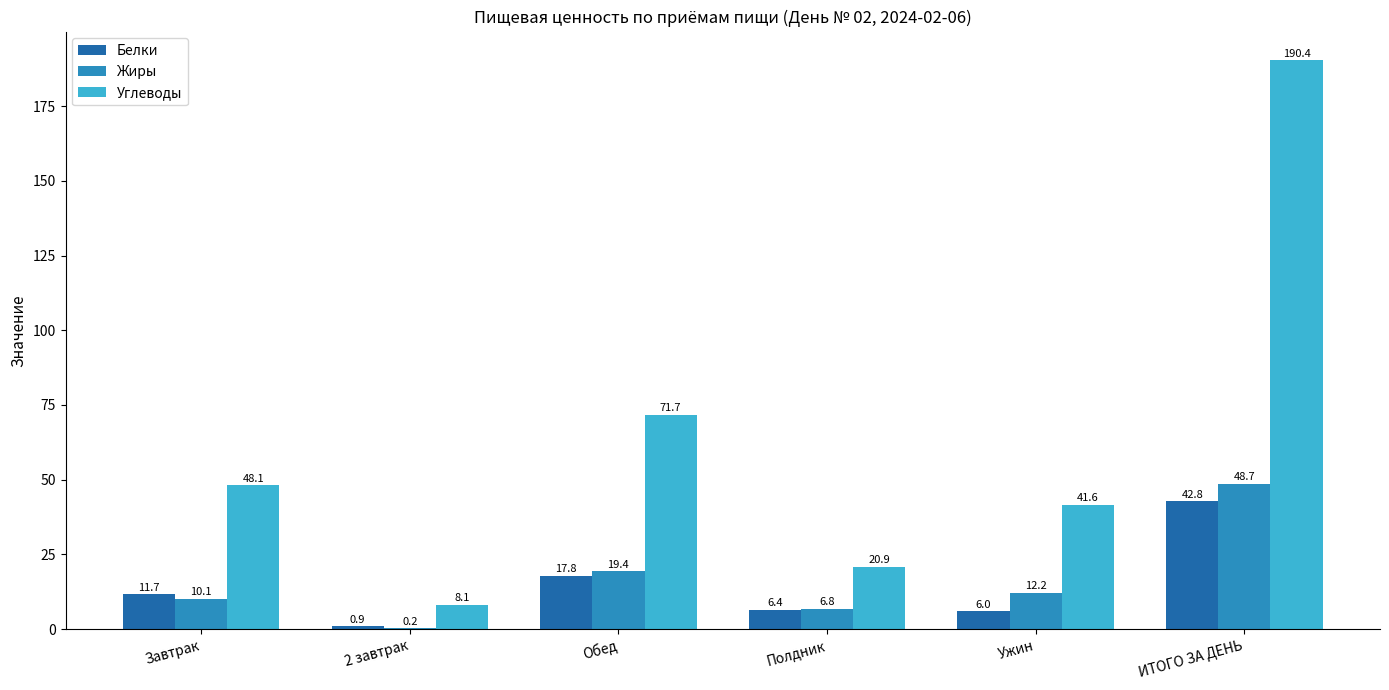

What is the approximate value of Жиры at Полдник?

6.8